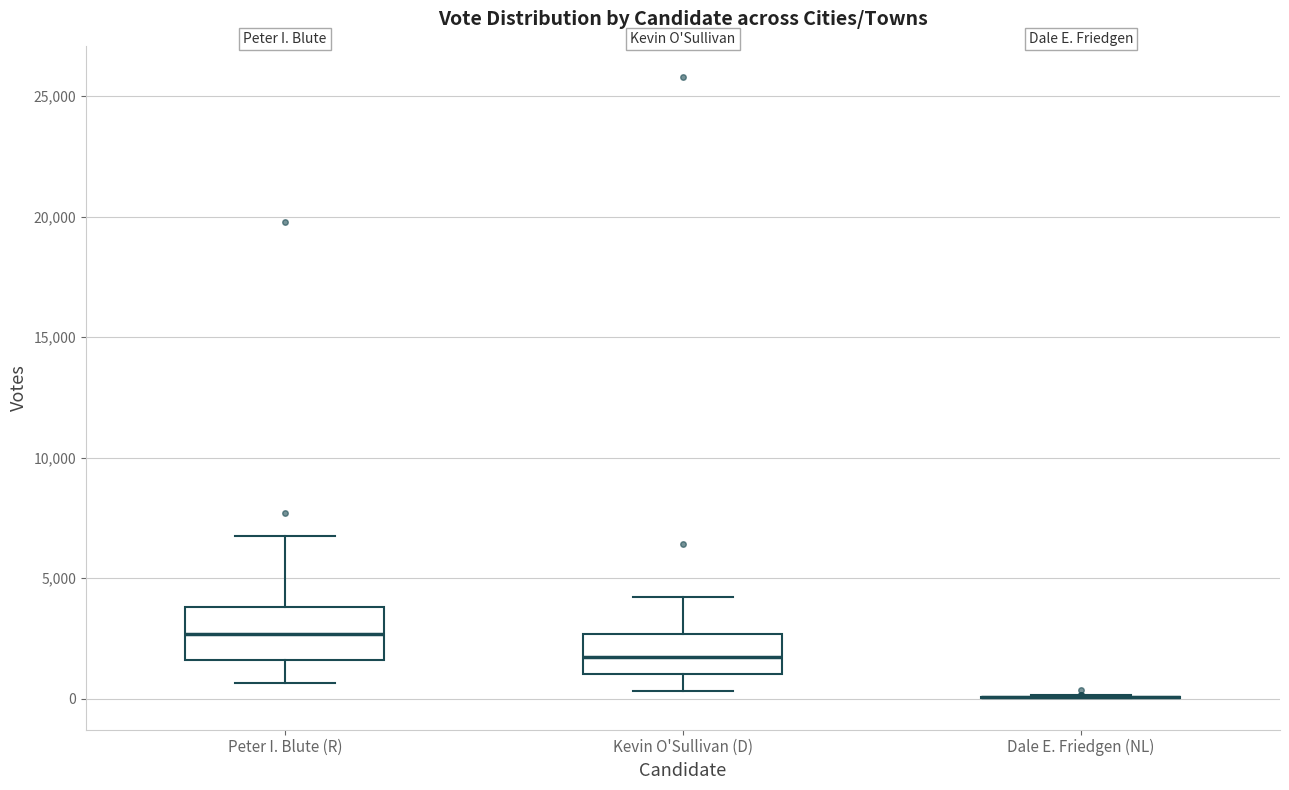

Reading left to right, read every box against the y-axis: the position of its median line, the range the box covers, and the ends of its whiskers. The values are not printed on the chart, so give them approximately, as read against the axis.

Peter I. Blute (R): median 2500, box 1500 to 4000, whiskers 500 to 6500
Kevin O'Sullivan (D): median 1500, box 1000 to 2500, whiskers 500 to 4000
Dale E. Friedgen (NL): box collapsed to a line at 0, whiskers 0 to 0